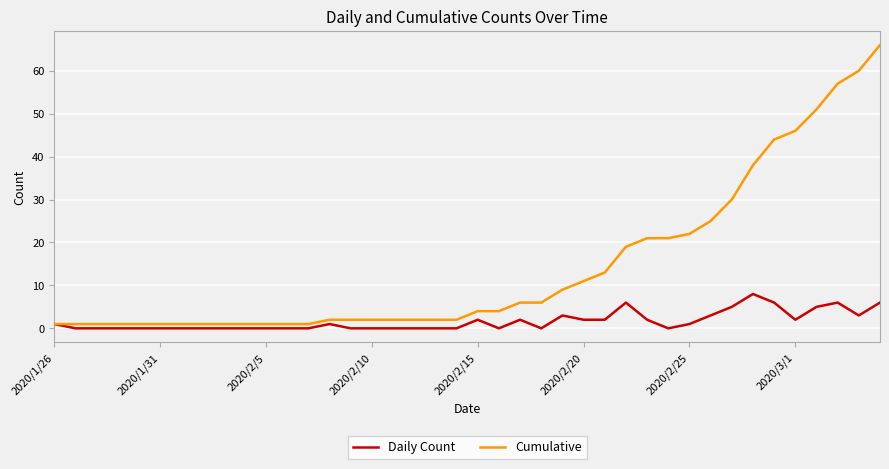

How many lines are shown in the chart?

2